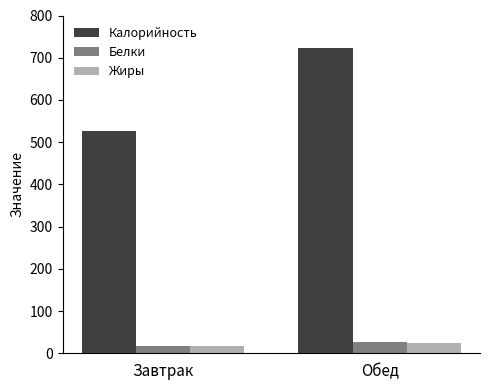

At which label does Калорийность first exceed 723?

Обед